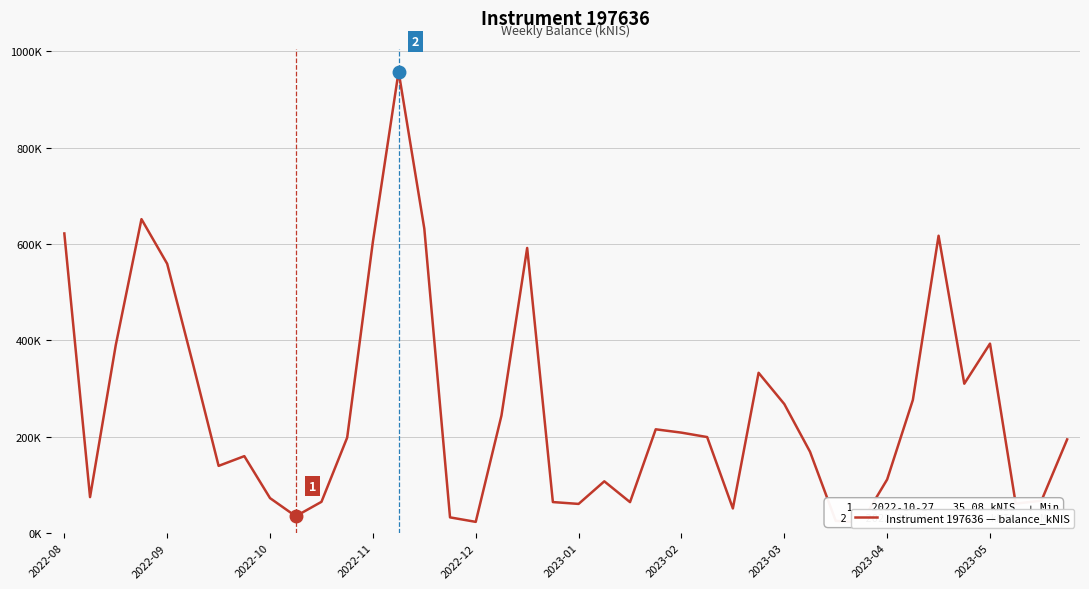

What is the maximum value shown in the chart?

958.2